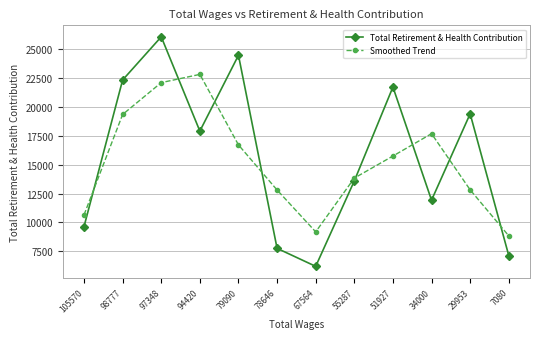

Which series has the widest spread of values?

Total Retirement & Health Contribution